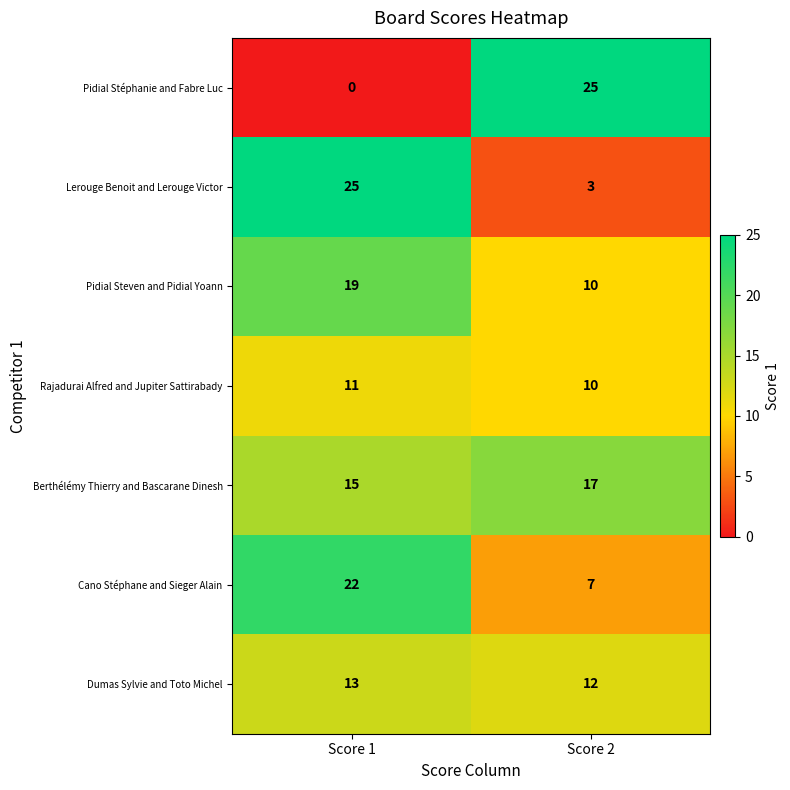

Which series has the widest spread of values?

Pidial Stéphanie and Fabre Luc